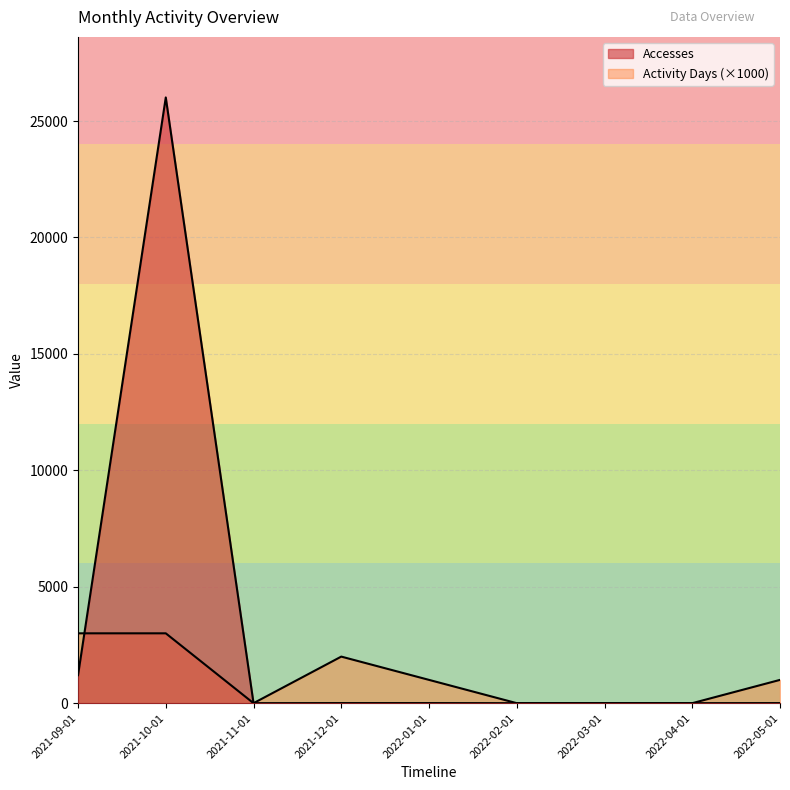

What are all the series names shown in the legend?

Accesses, Activity Days